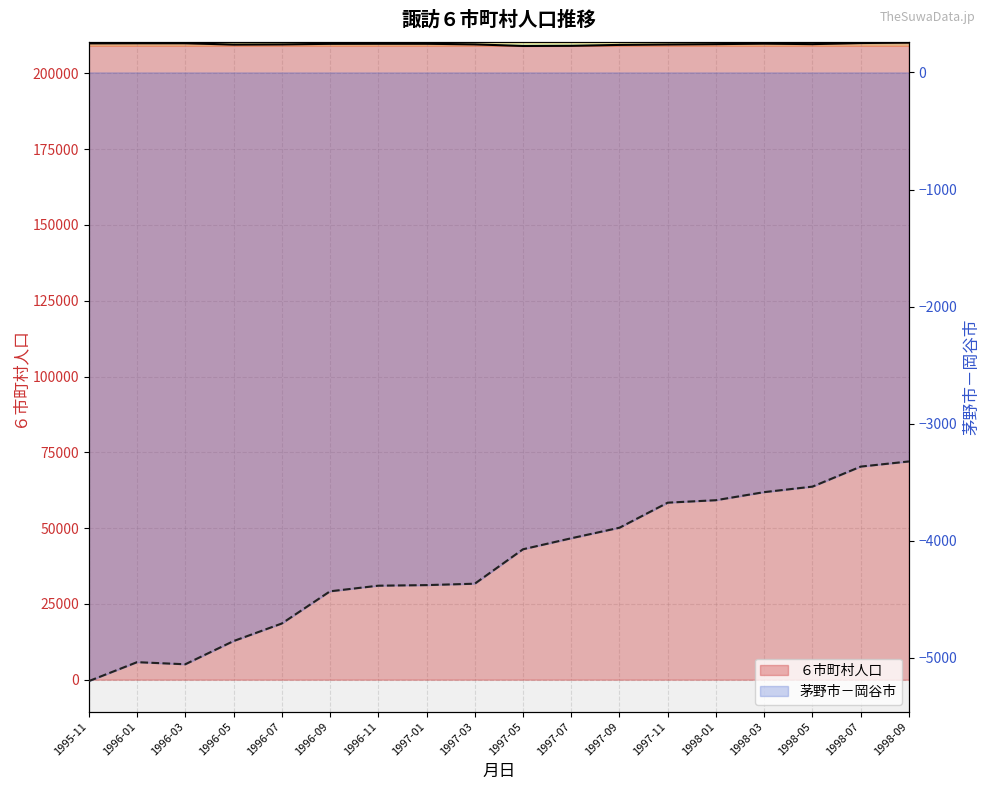

How many interior local peaks does the 茅野市－岡谷市 series have?

1